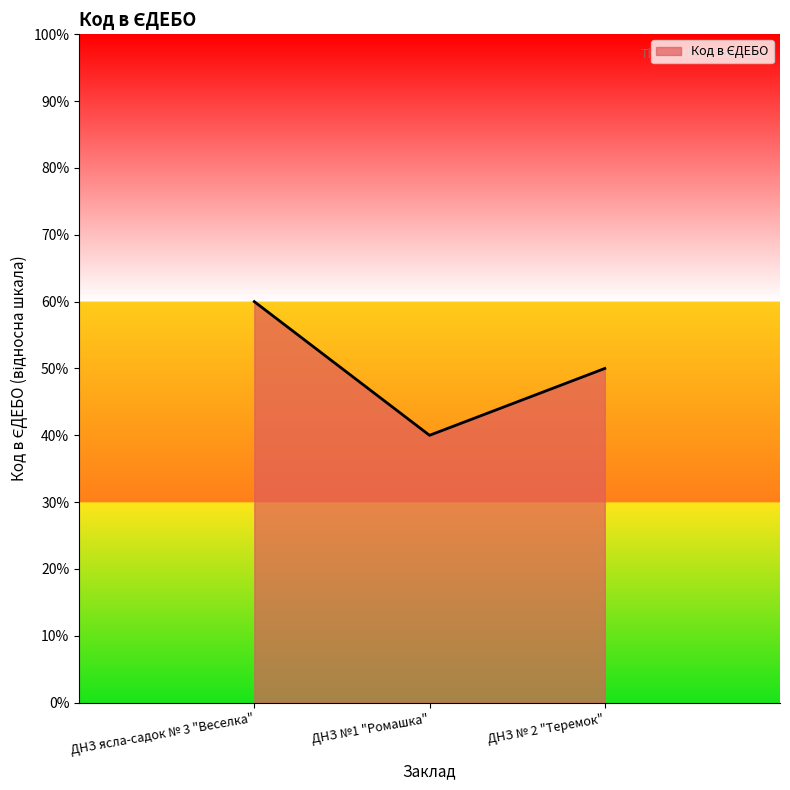

What is the difference between the values at ДНЗ №1 "Ромашка" and ДНЗ № 2 "Теремок"?

10